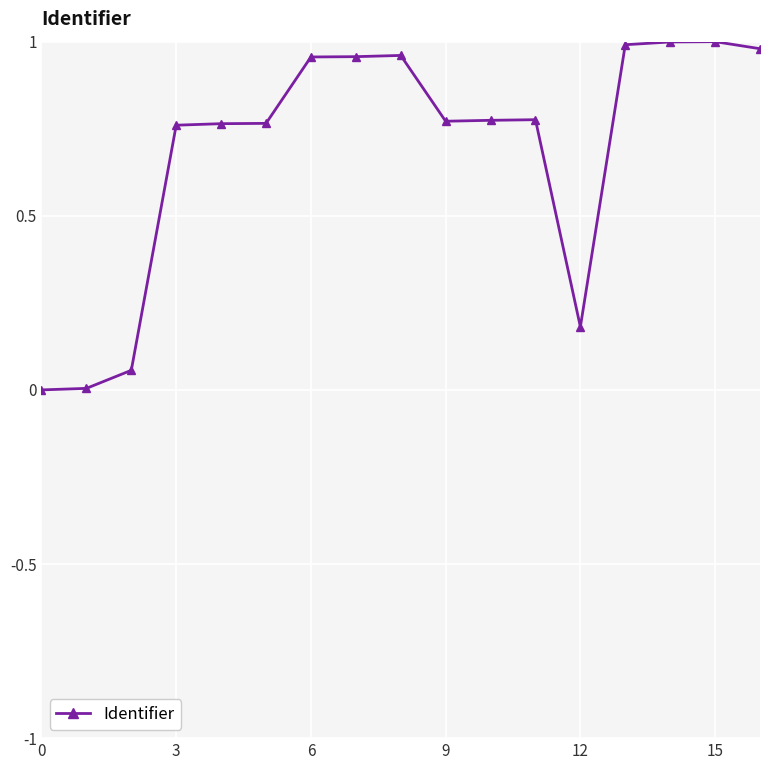

What is the sum of all values?

11.7